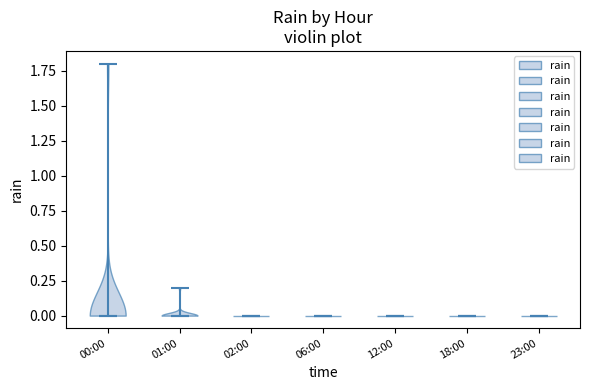

What is the highest point the violin for 23:00 reaches on the y-axis? The values are not printed on the chart, so give them approximately, as read against the axis.

0.0